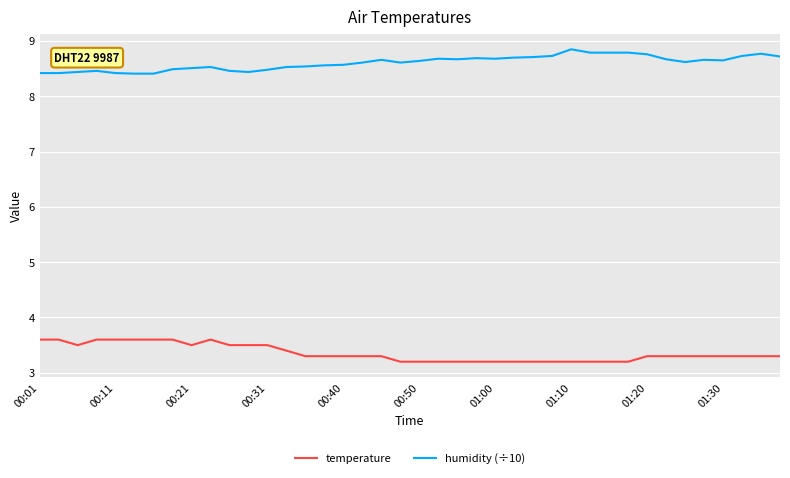

Count the temperature values in the range 3 to 4.

40